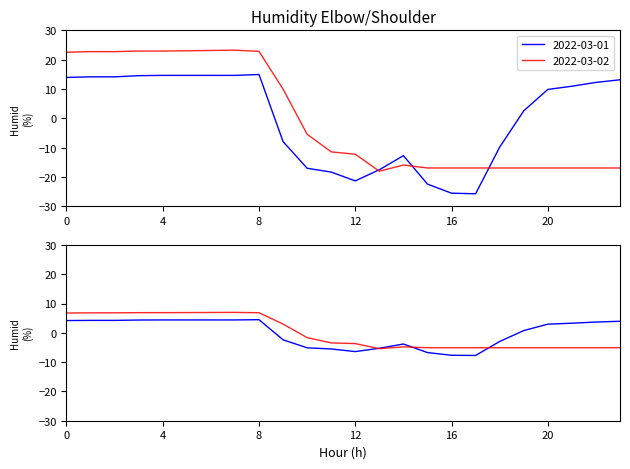

What is the difference between the second highest and second lowest values in the 2022-03-01 series?

40.2